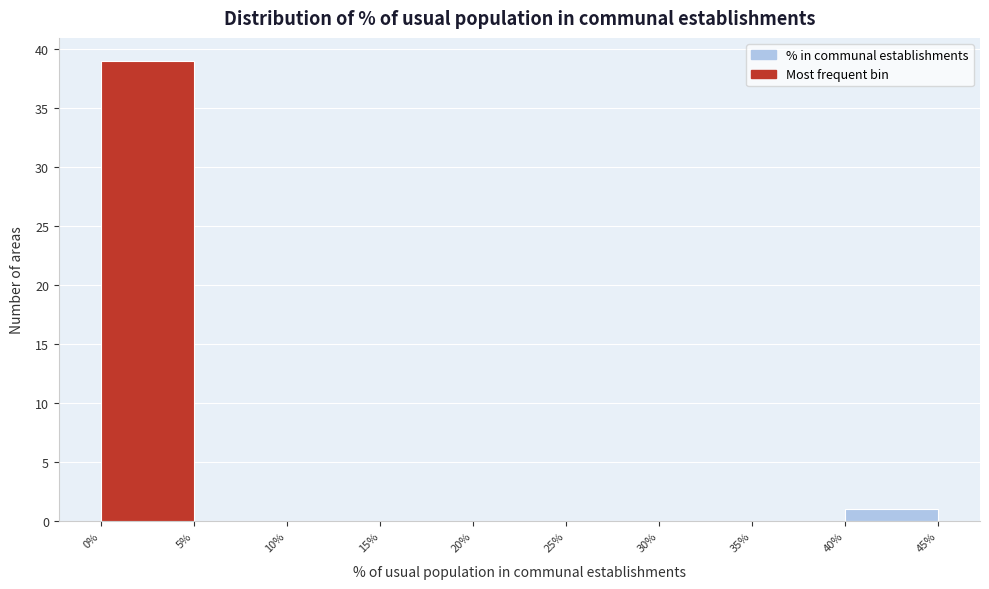

How tall is the bar that spans 0% to 5% on the x-axis? The values are not printed on the chart, so give them approximately, as read against the axis.

39